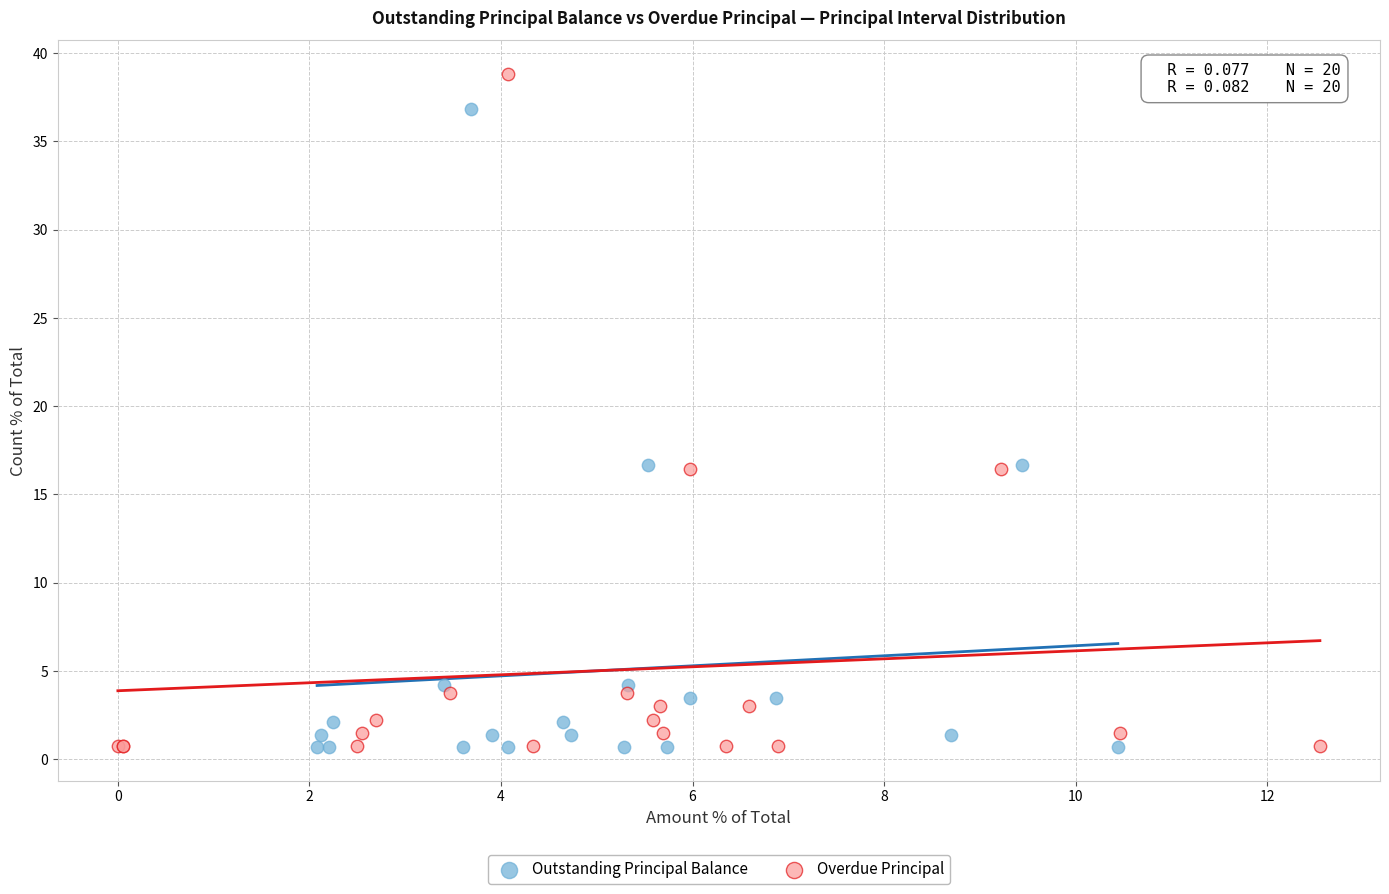

Which series has the largest Y range (max minus min)?

Overdue Principal